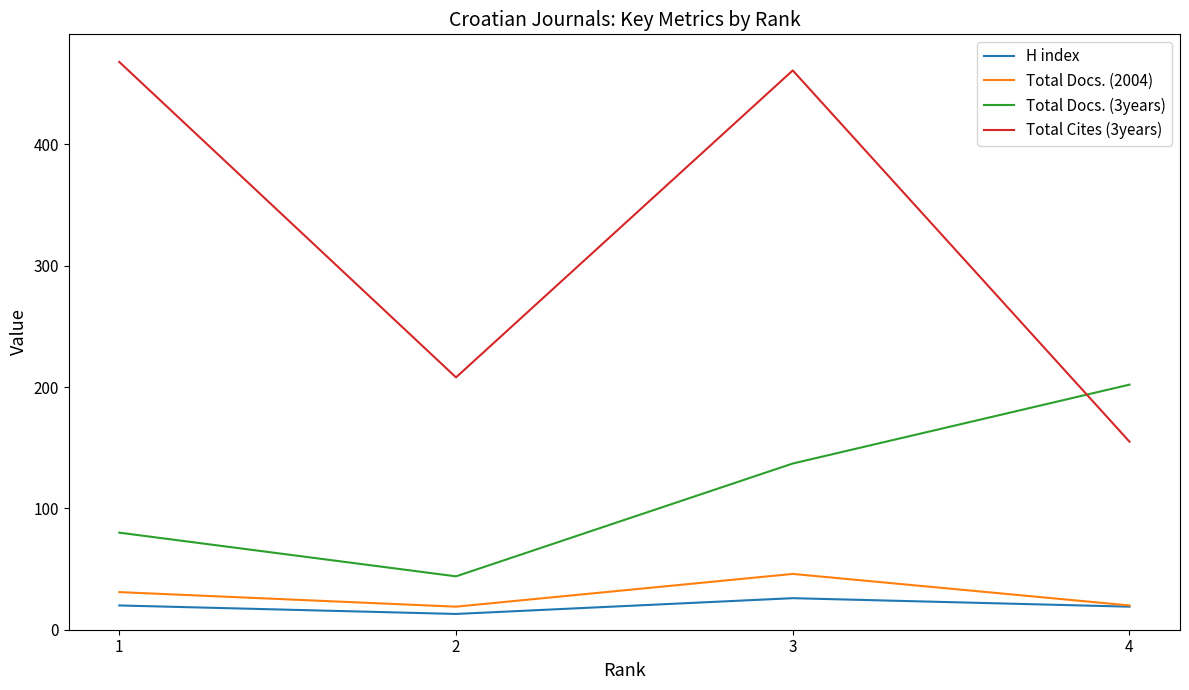

Read the Total Docs. (2004) value at 2.

19